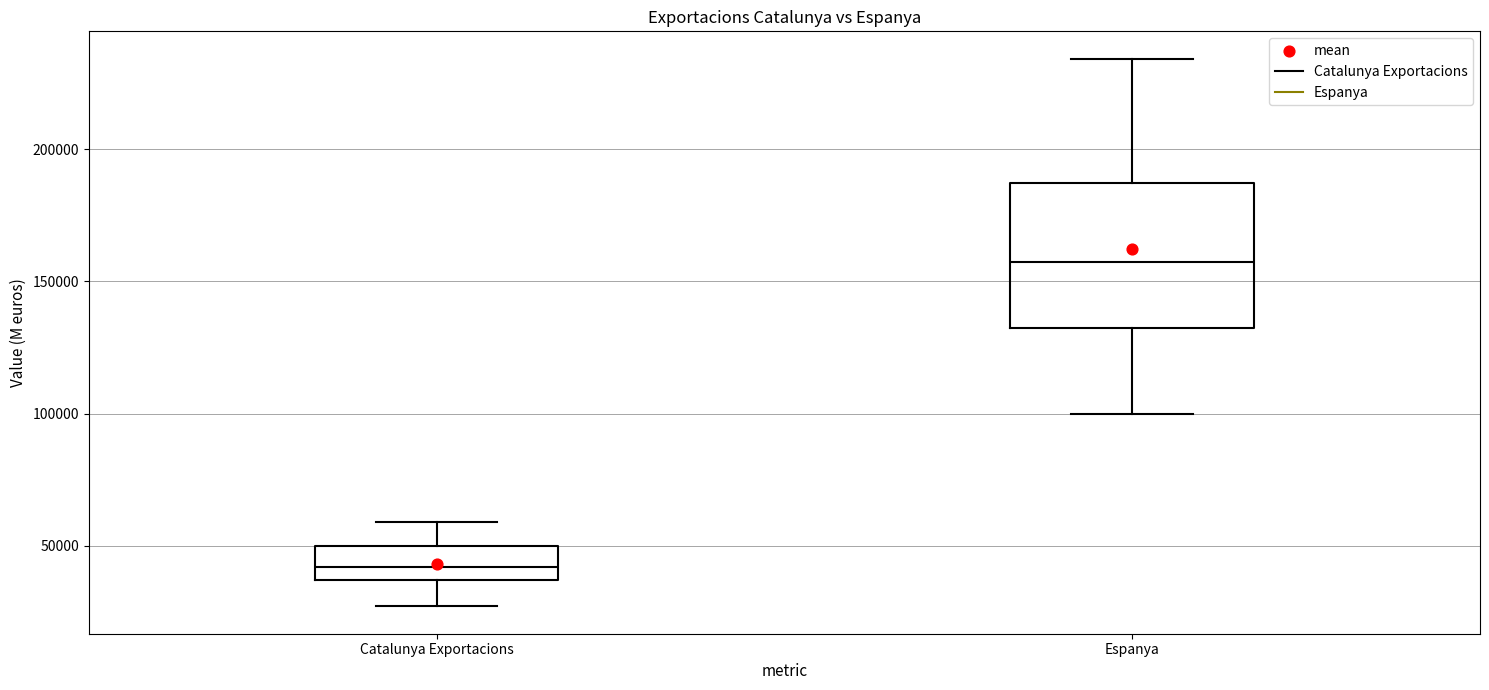

Reading left to right, transcribe this box plot: for each box, give where its median line is, the range the box spans, and where its two whiskers end, as read against the y-axis. The values are not printed on the chart, so give them approximately, as read against the axis.

Catalunya Exportacions: median 40000, box 35000 to 50000, whiskers 25000 to 60000
Espanya: median 155000, box 130000 to 185000, whiskers 100000 to 235000